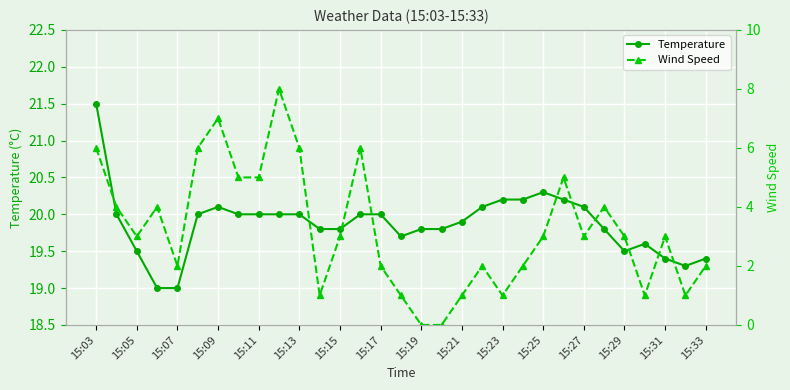

List the series in order of their overall mean, highest first.

Temperature, Wind Speed